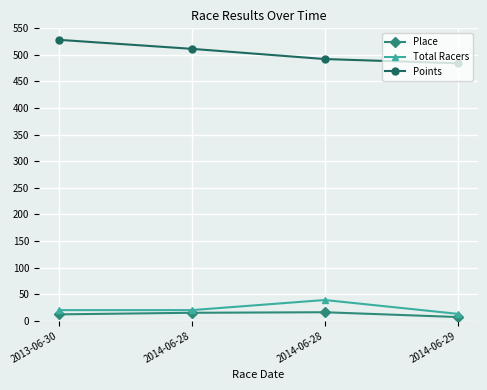

Is the value of Total Racers at 2014-06-28 greater than the value of Place at 2014-06-29?

Yes